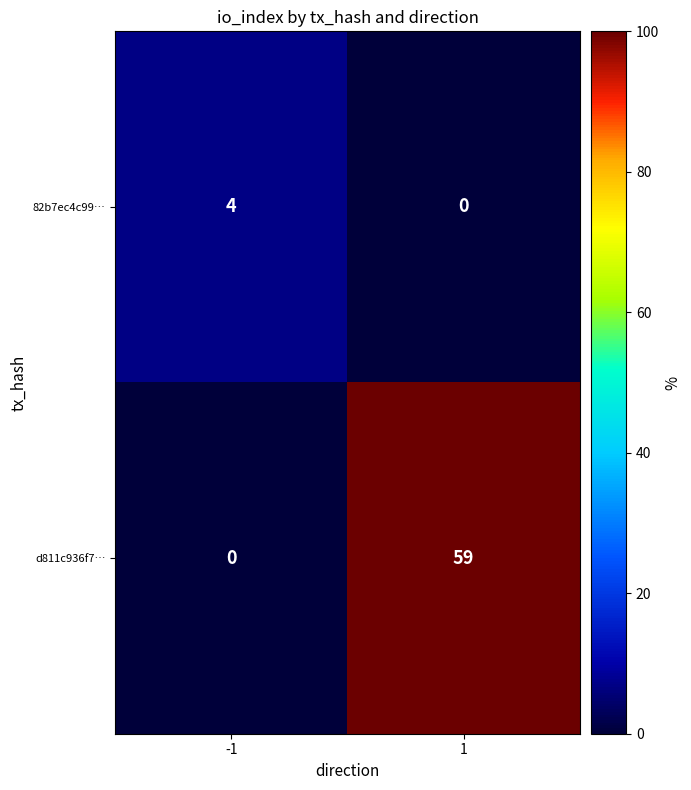

What is the total value across all series at -1?

4